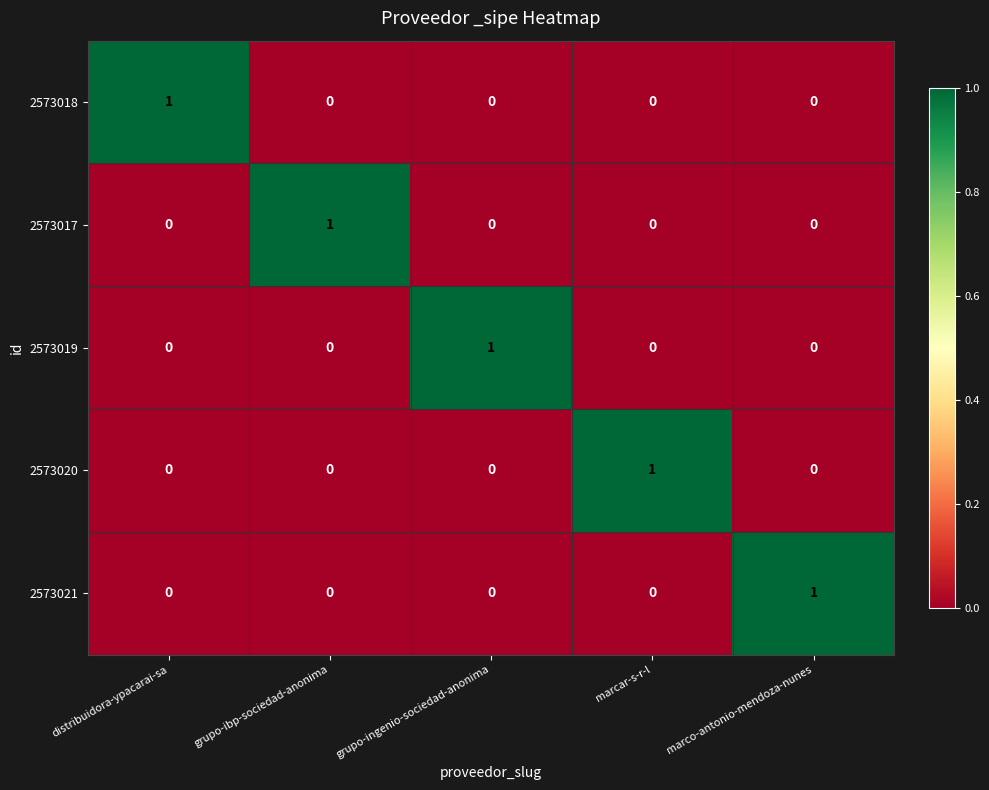

Reading left to right, transcribe all the data shown in this chart.

2573018: 1	0	0	0	0
2573017: 0	1	0	0	0
2573019: 0	0	1	0	0
2573020: 0	0	0	1	0
2573021: 0	0	0	0	1